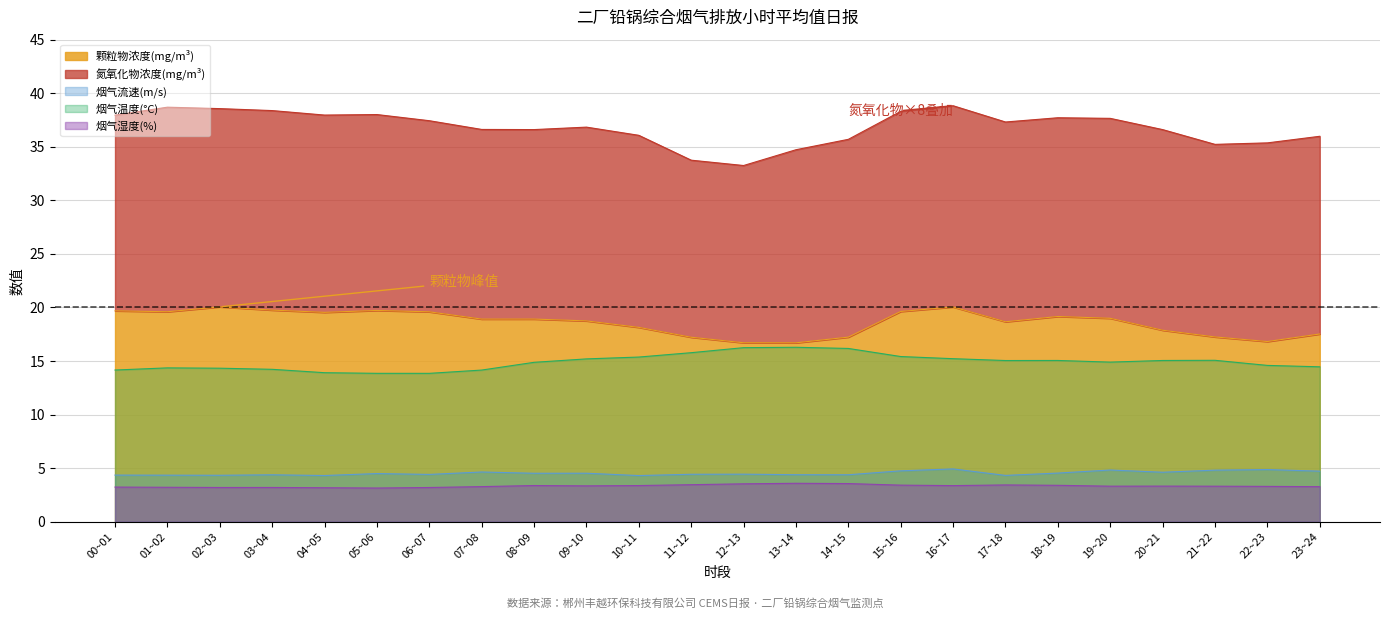

Which label corresponds to the largest value in the chart?

02~03